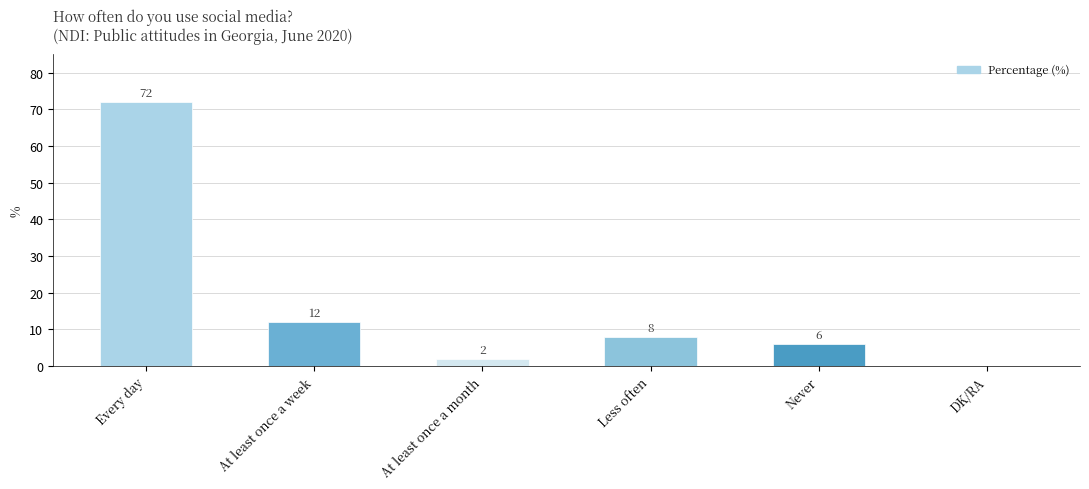

Are the bars horizontal?

No